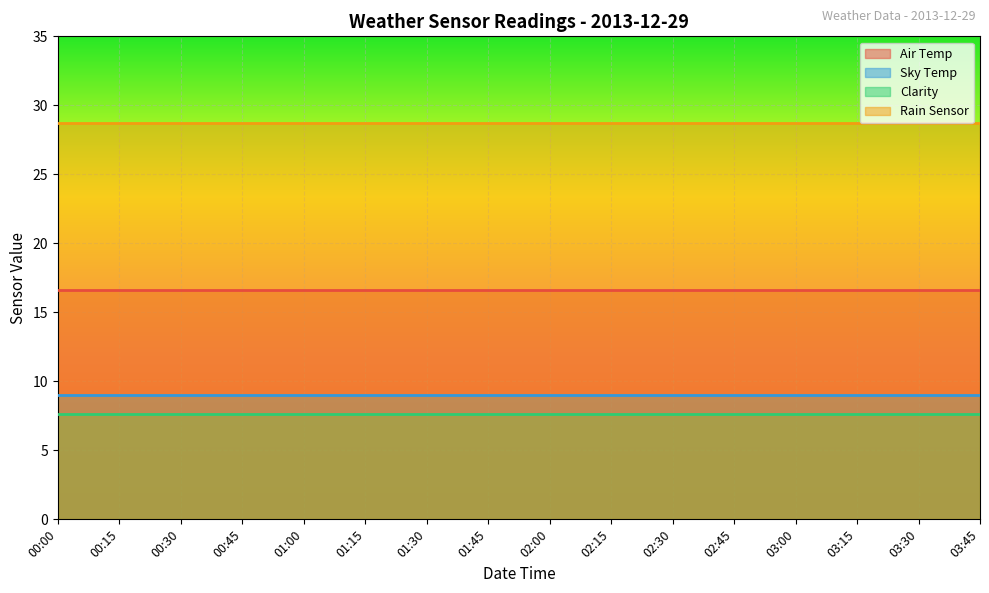

True or false: Sky Temp and Air Temp cross at least once.

False